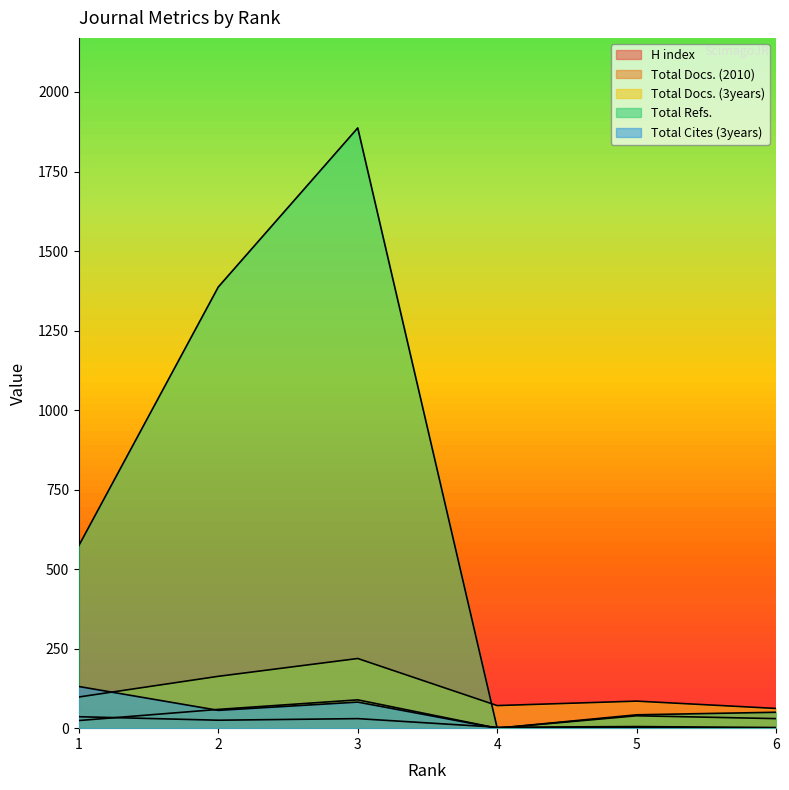

What is the highest value of the Total Cites (3years) series?

131